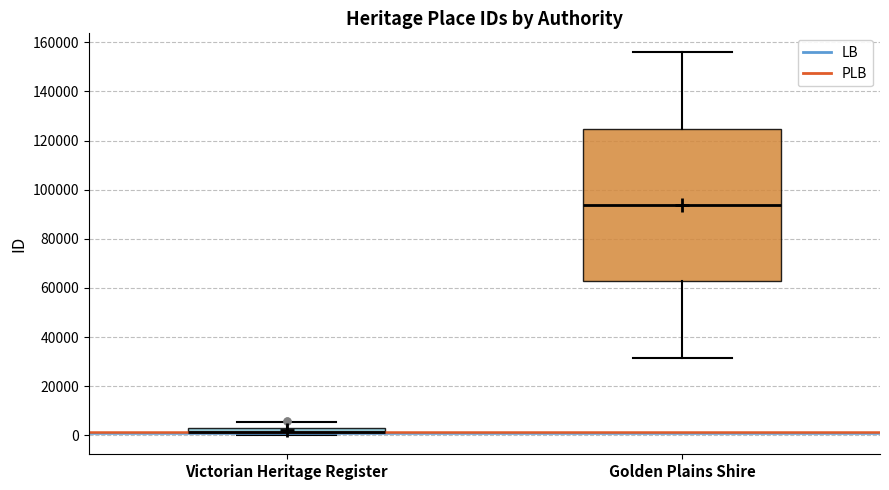

Which box is the tallest, from its lower edge to its upper edge?

Golden Plains Shire